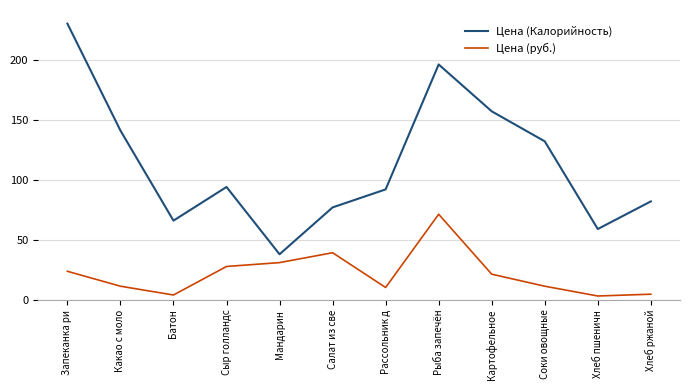

What position from the left is Мандарин?

5